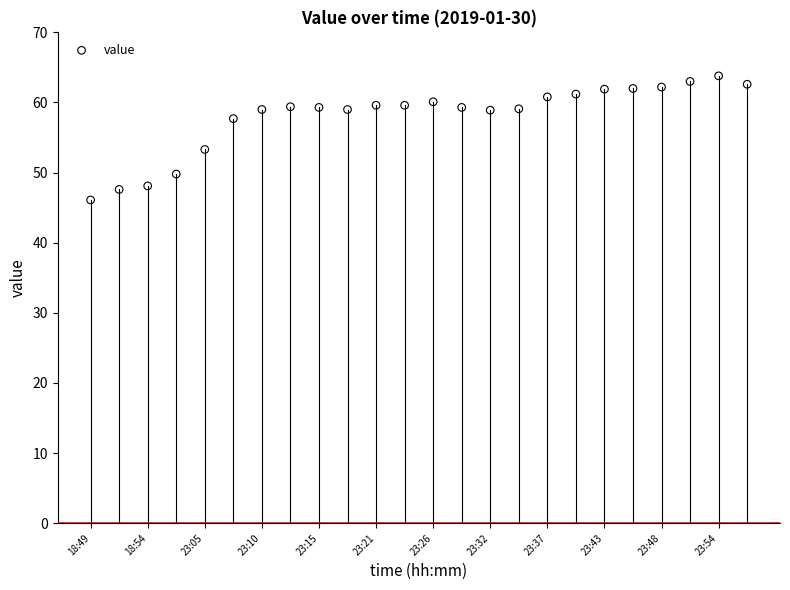

What Y value in the scatter plot is closest to 54?

53.3